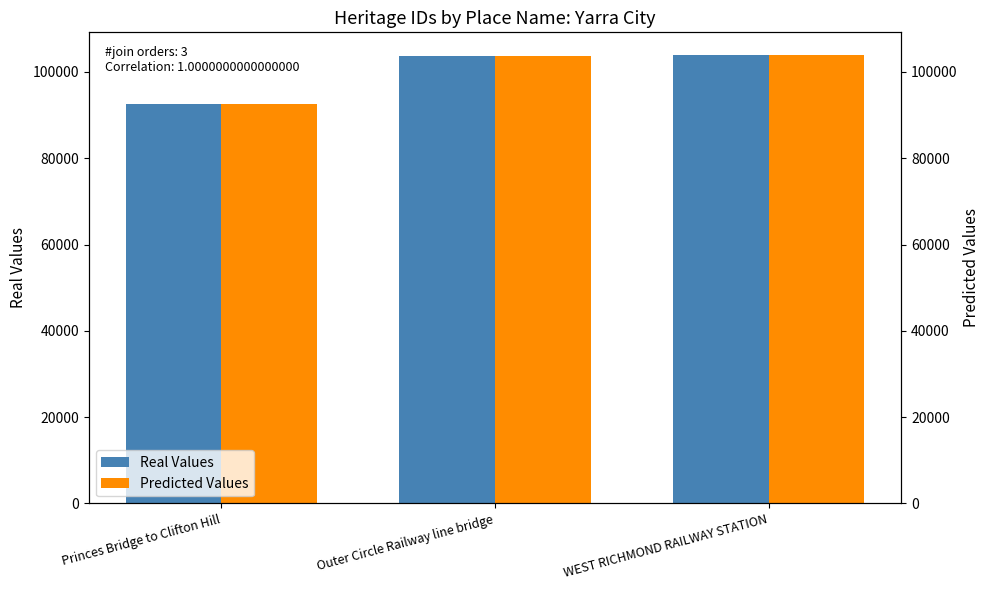

How many data points in Real Values are above 103743?

1